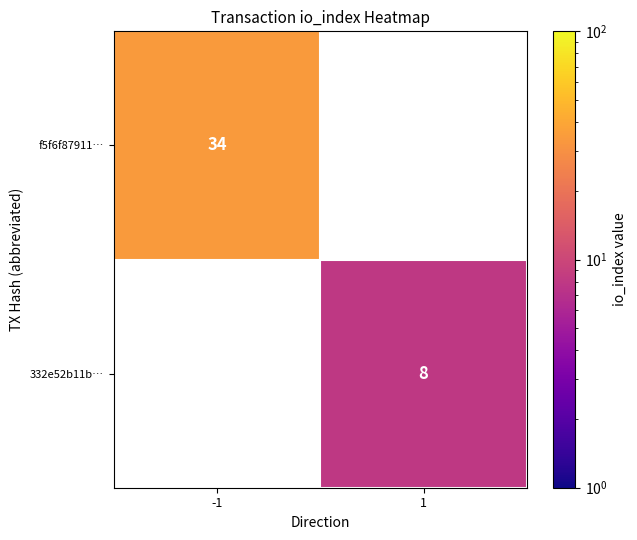

Is it true that f5f6f87911… equals 8 at -1?

False